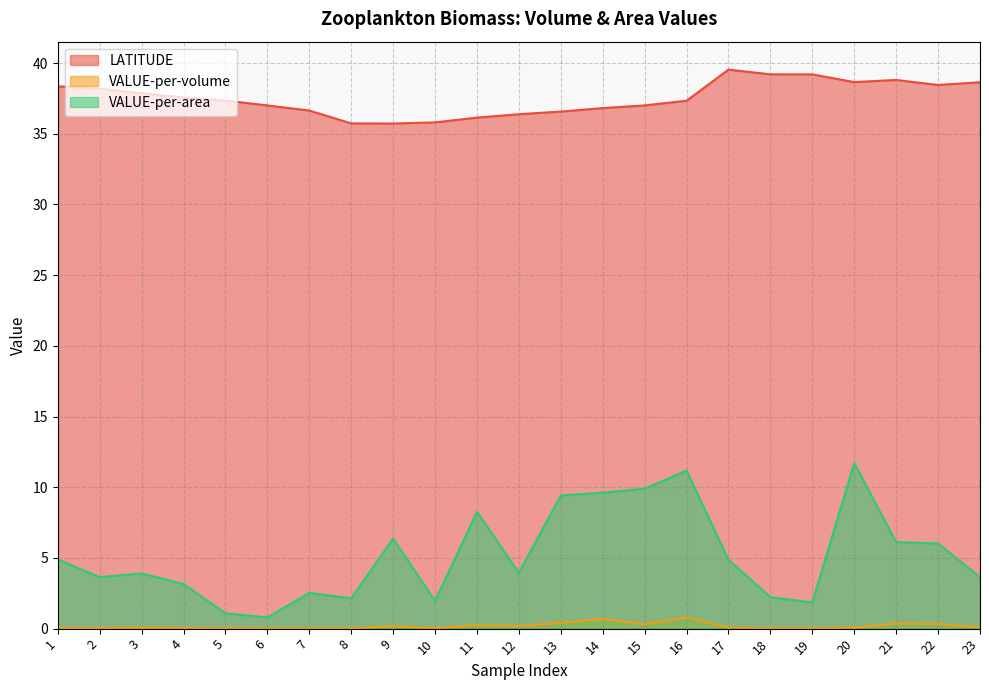

Does the chart have visible grid lines?

Yes